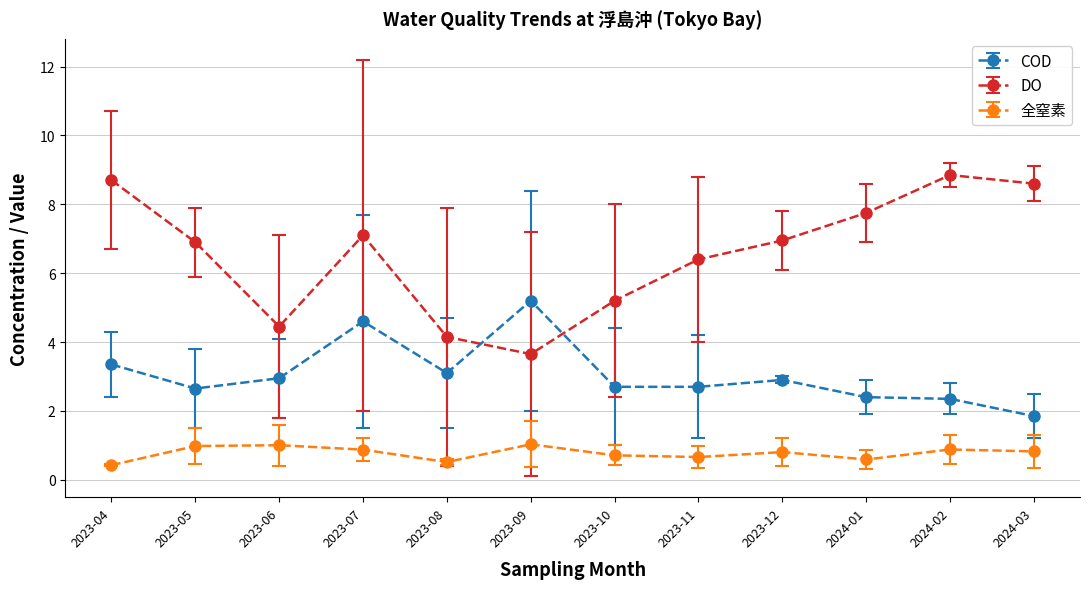

True or false: 全窒素 has more than 1 interior local peaks.

True